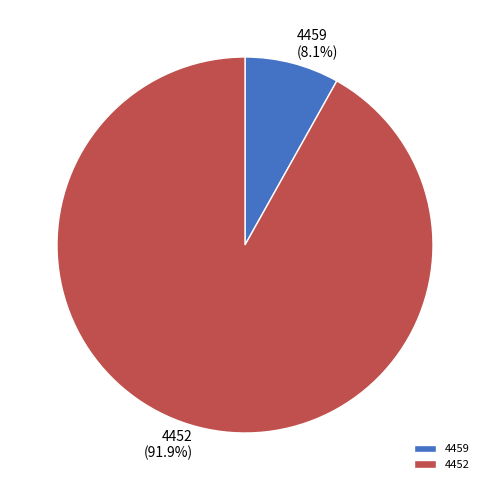

To the nearest percent, what is the difference between the largest and smallest slice percentages?

84%